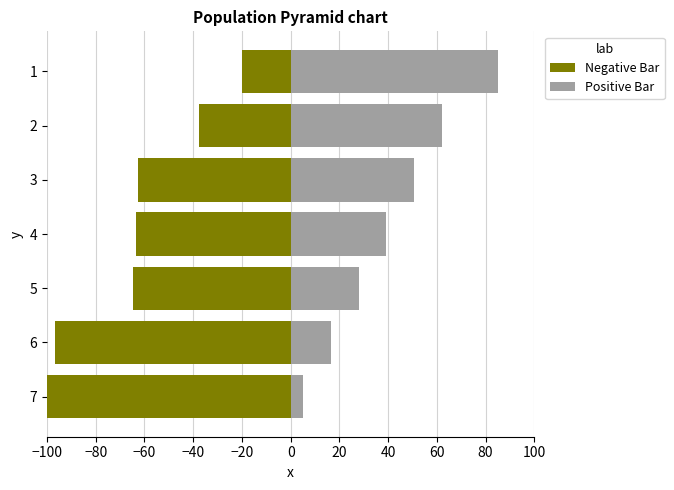

What position from the left is −20?

5